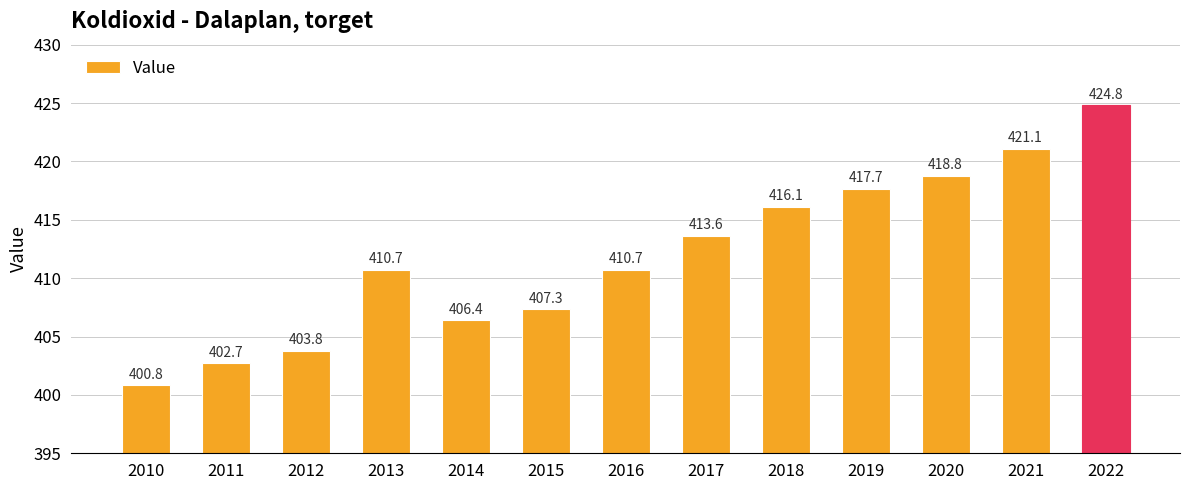

What is the smallest value displayed?

400.8